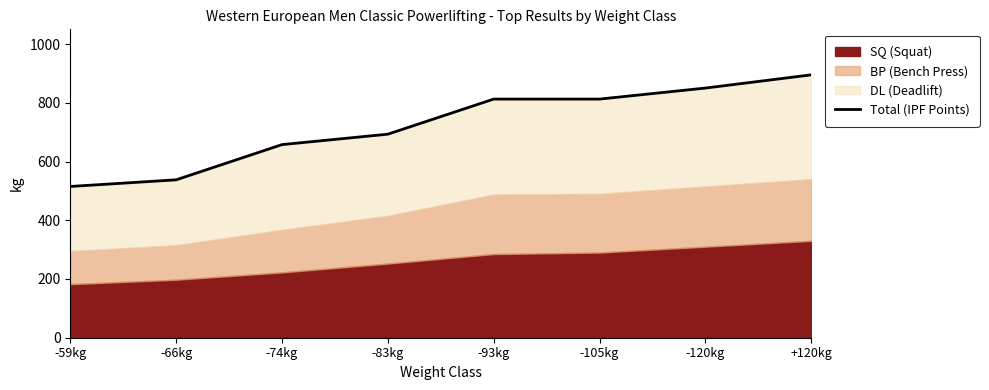

Where does the data first go above 812?

-93kg